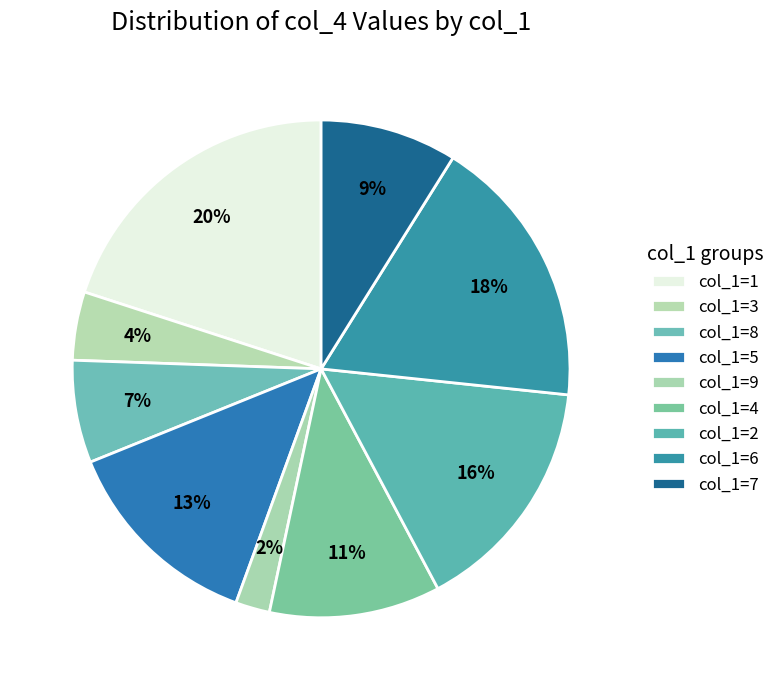

How many segments does this pie chart have?

9